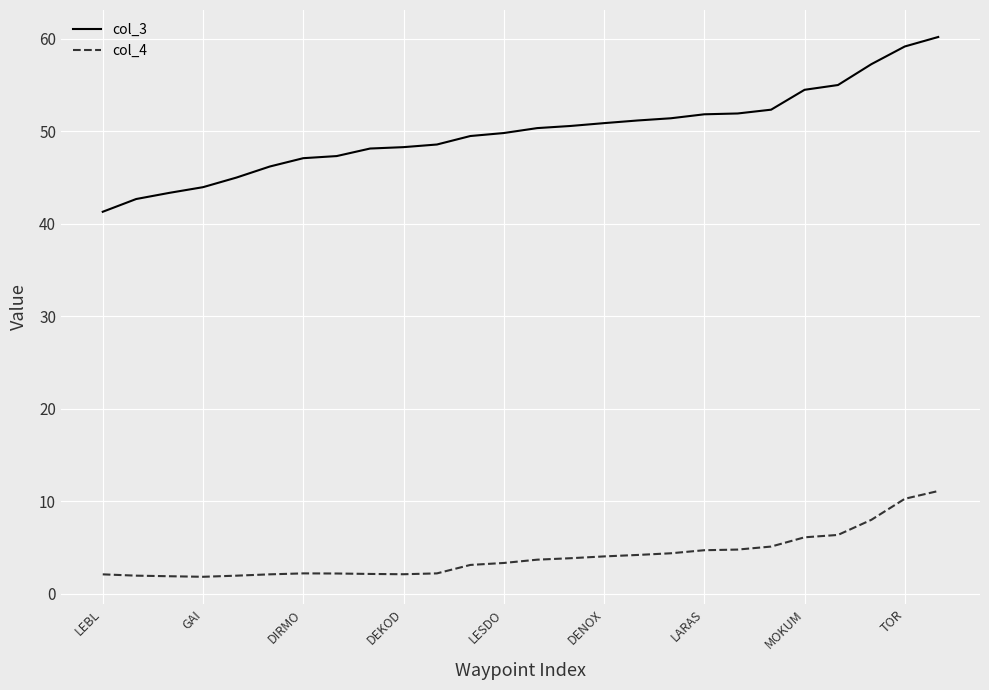

What is the difference between the maximum and minimum values in the col_4 series?

9.3